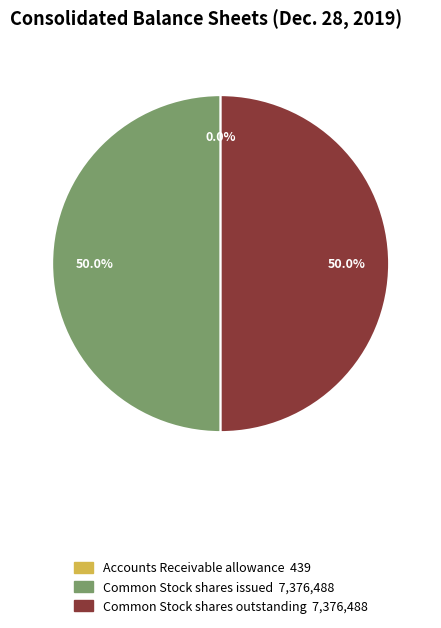

True or false: Common Stock shares outstanding accounts for 50% of the total.

True